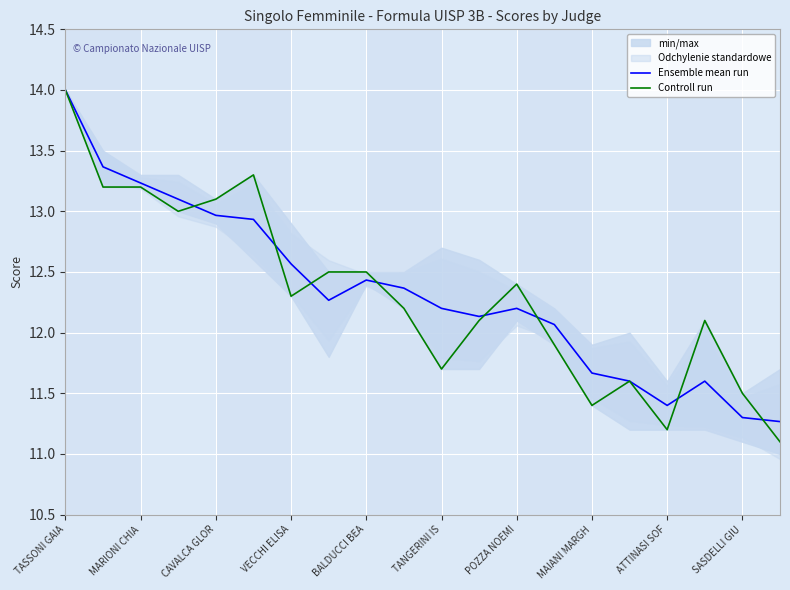

The value of Ensemble mean run at MAIANI MARGH is 7.5. True or false?

False